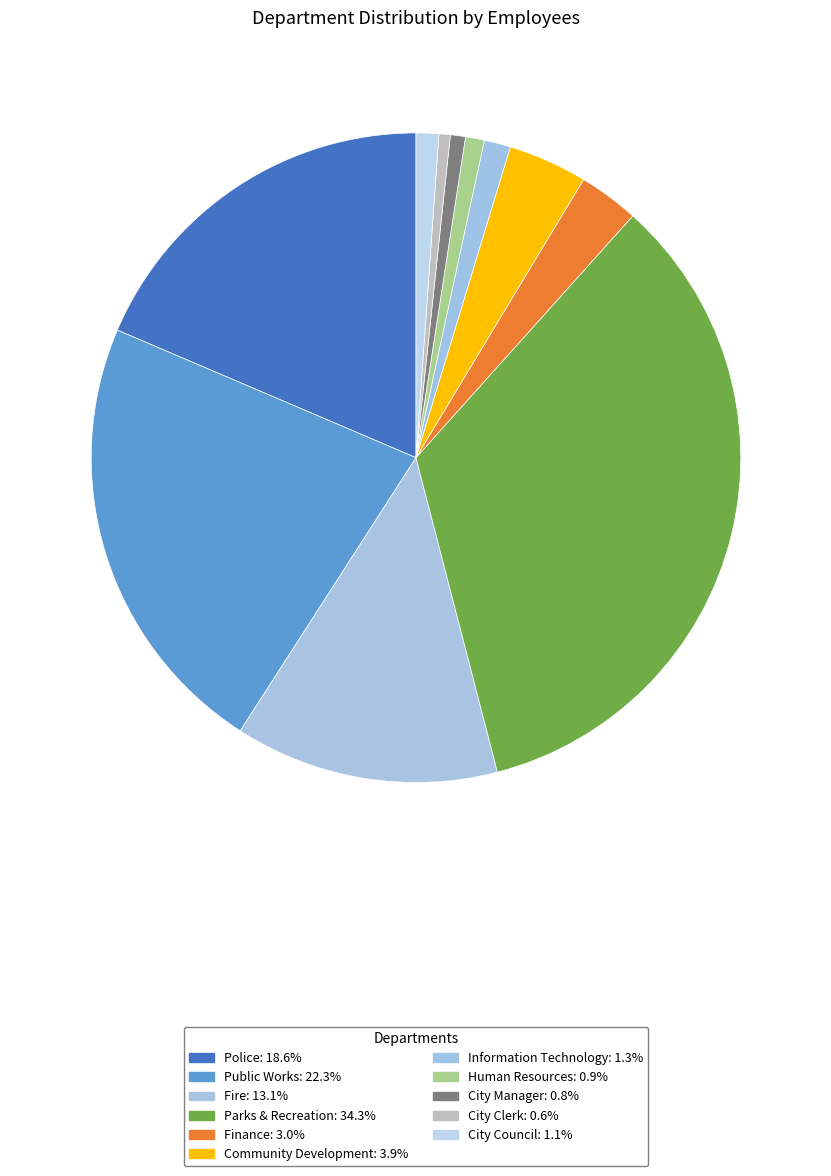

What percentage do Finance and Public Works together represent?

25.3%